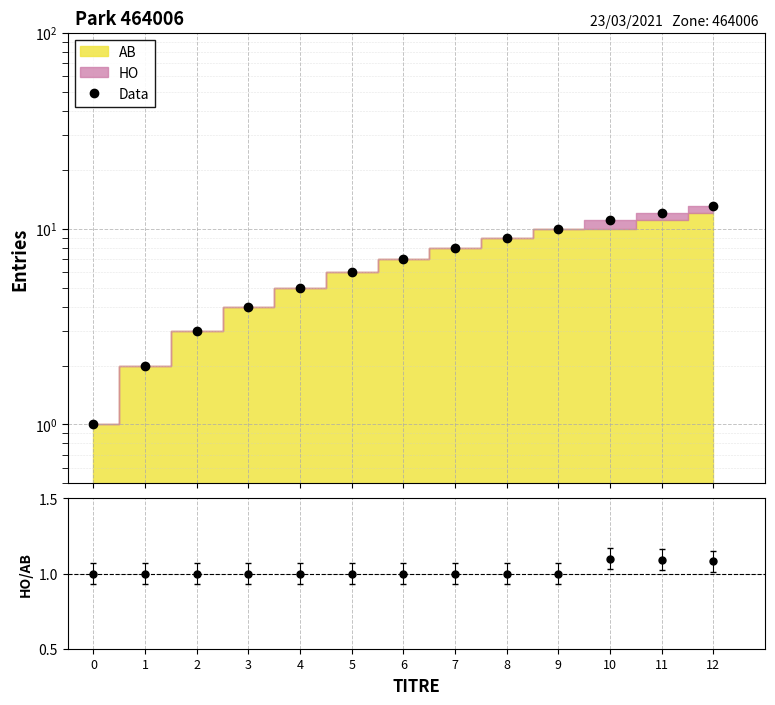

Which category has the highest value across all series?

12